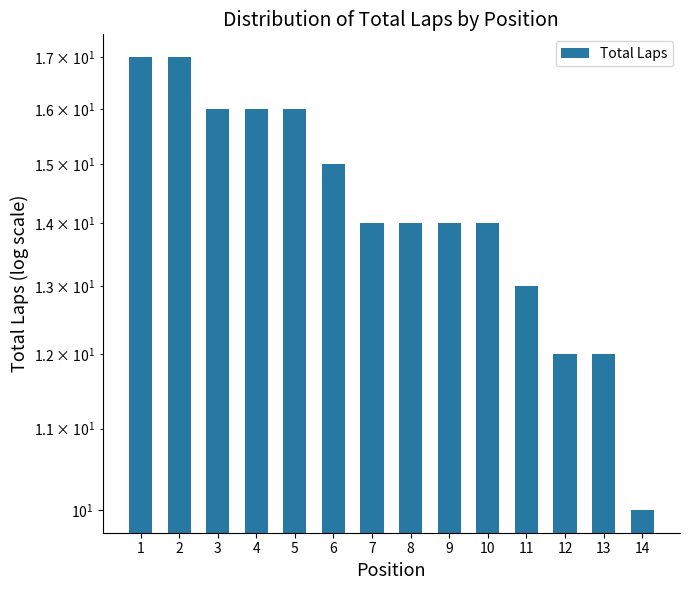

List the labels in order of value, smallest first.

14, 12, 13, 11, 7, 8, 9, 10, 6, 3, 4, 5, 1, 2